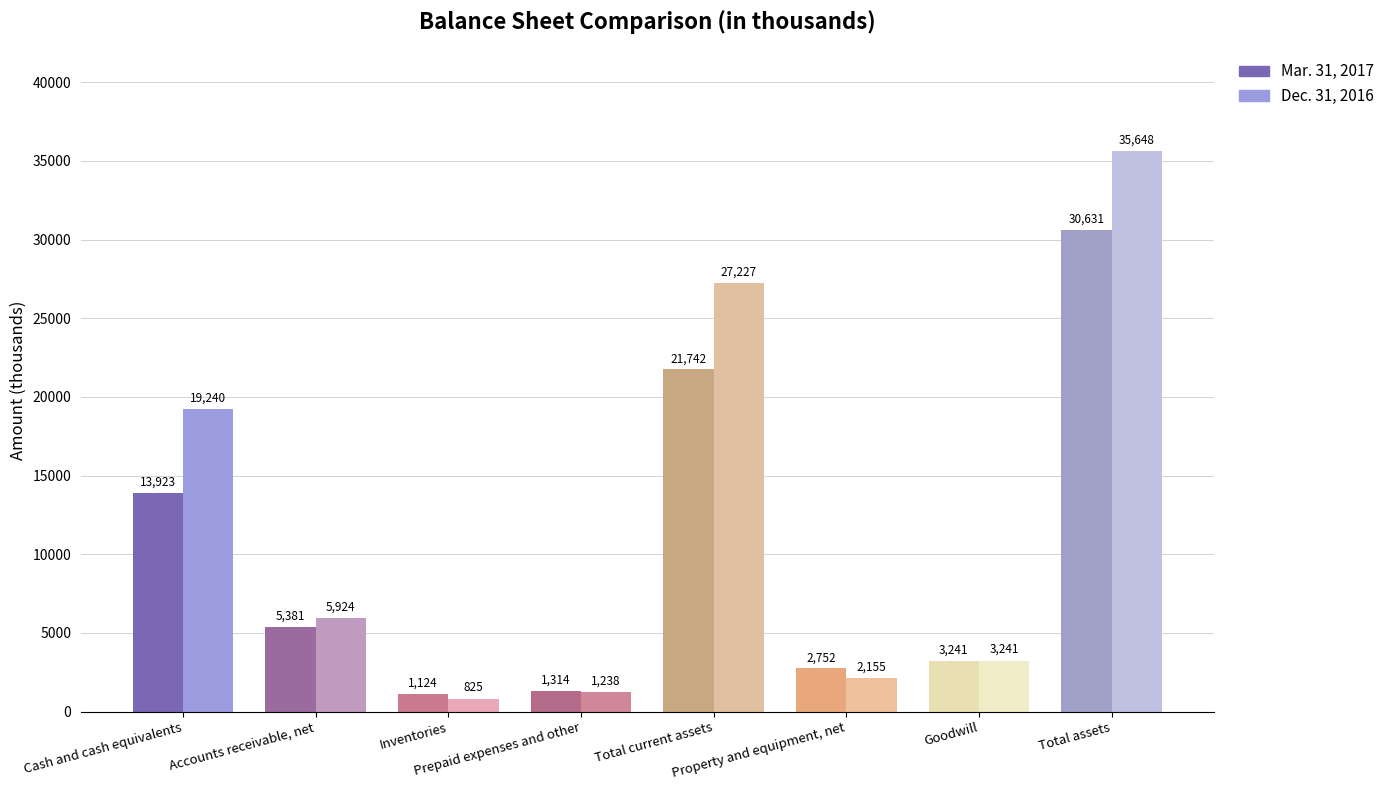

How many groups of bars are there?

8